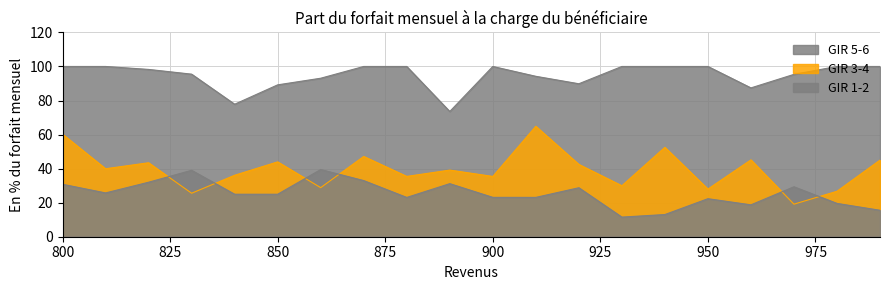

Which label corresponds to the largest value in the chart?

800